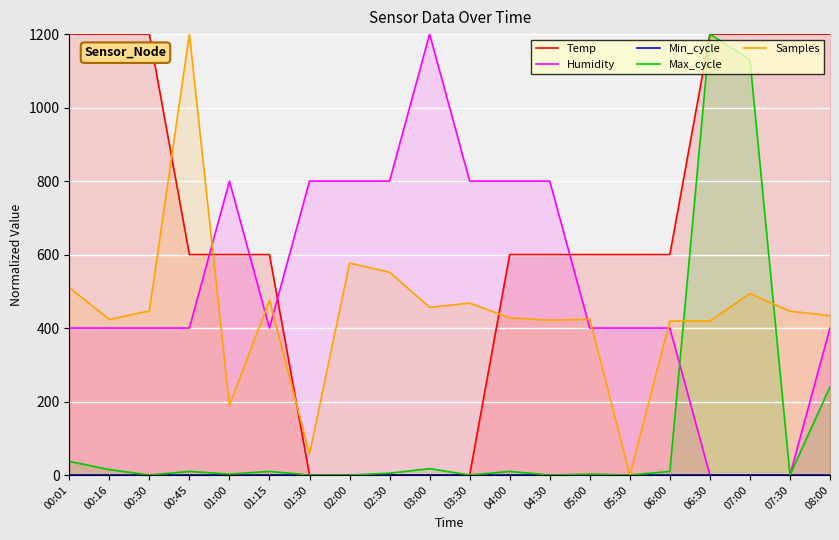

What is the label of the 14th point from the right?

01:30